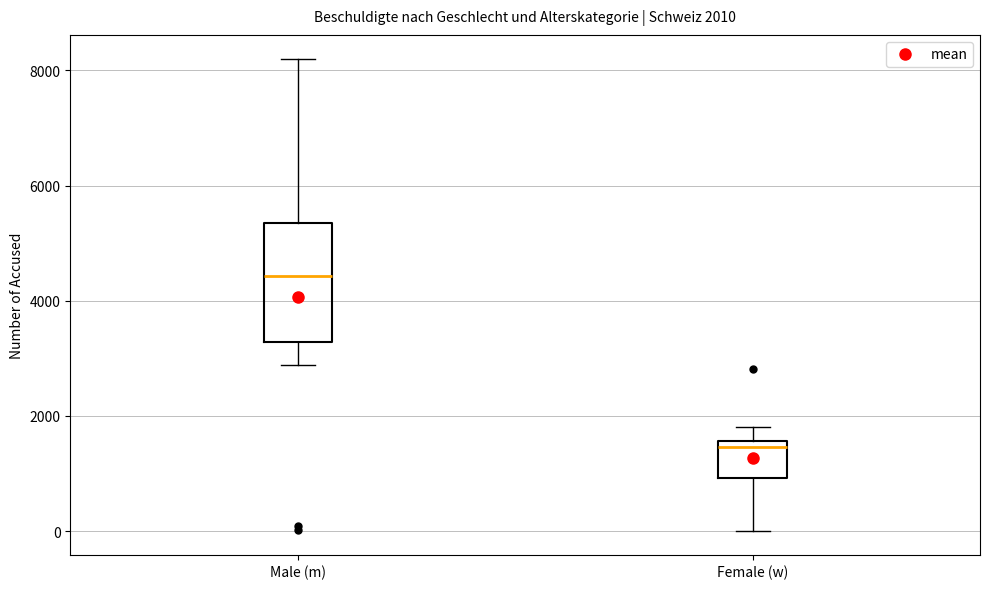

Comparing the boxes themselves (not the whiskers), which one is the tallest?

Male (m)